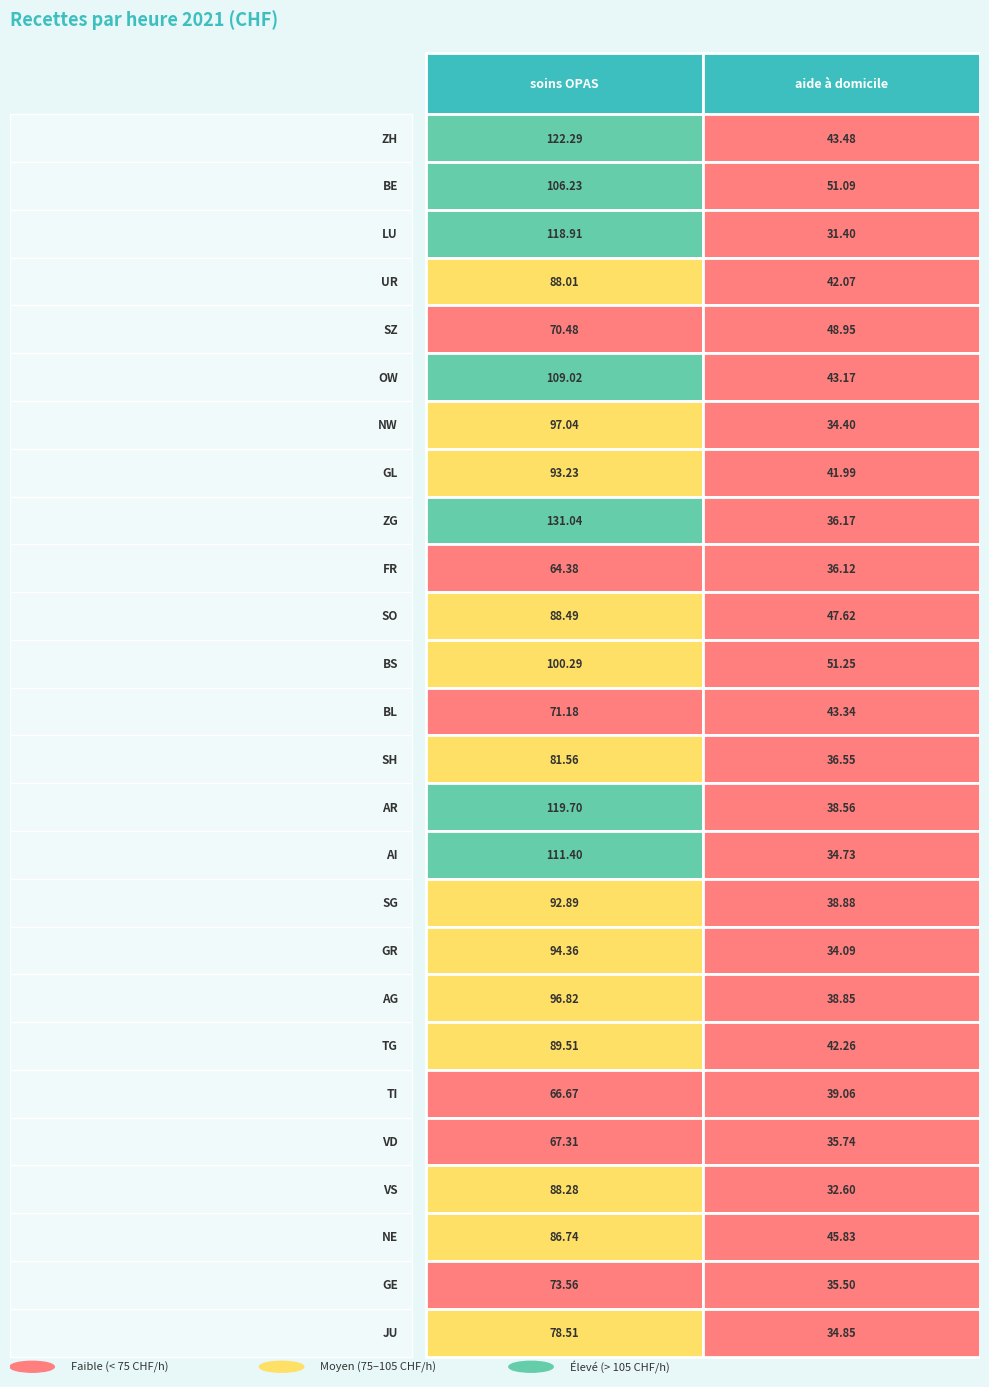

Is it true that soins OPAS equals 93.2 at GL?

True